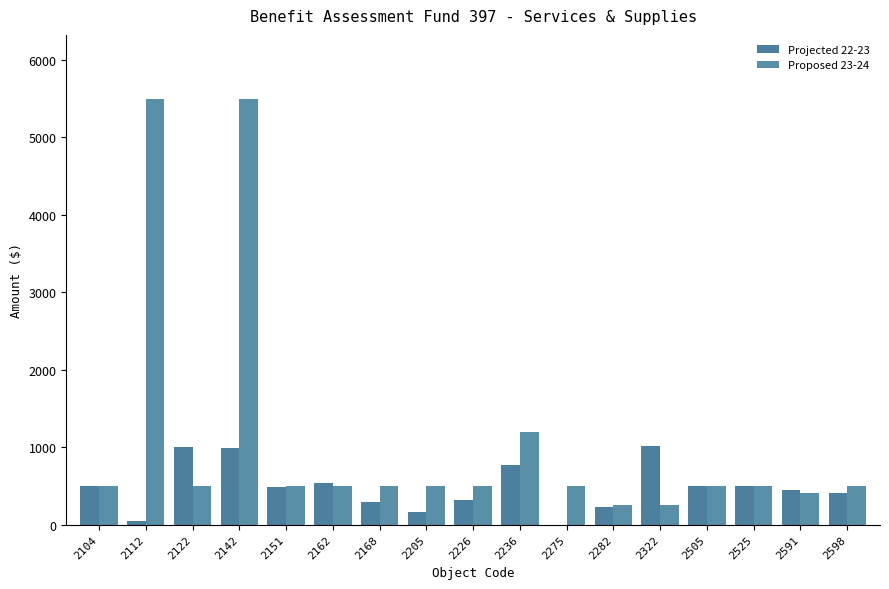

How many series are shown in this chart?

2